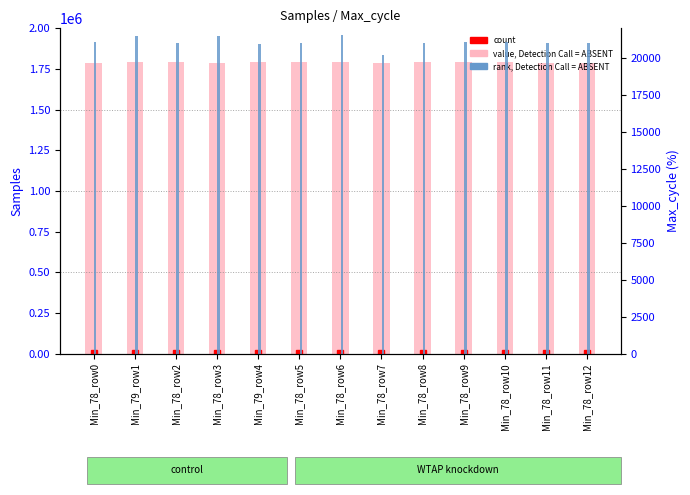

Which series has the widest spread of values?

Samples